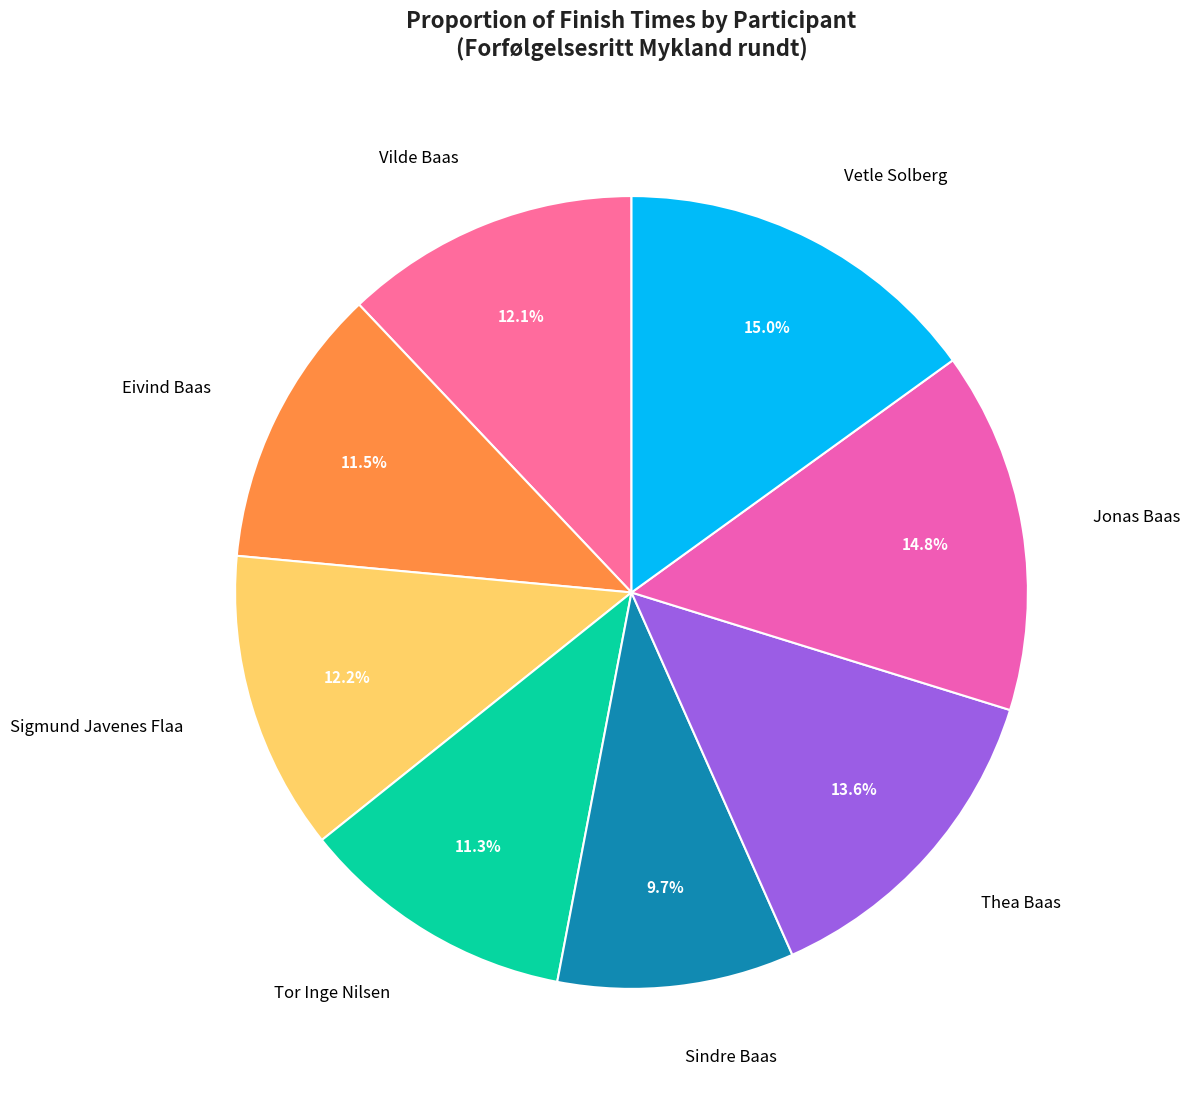

To the nearest percent, what percentage of the pie is Vetle Solberg?

15%